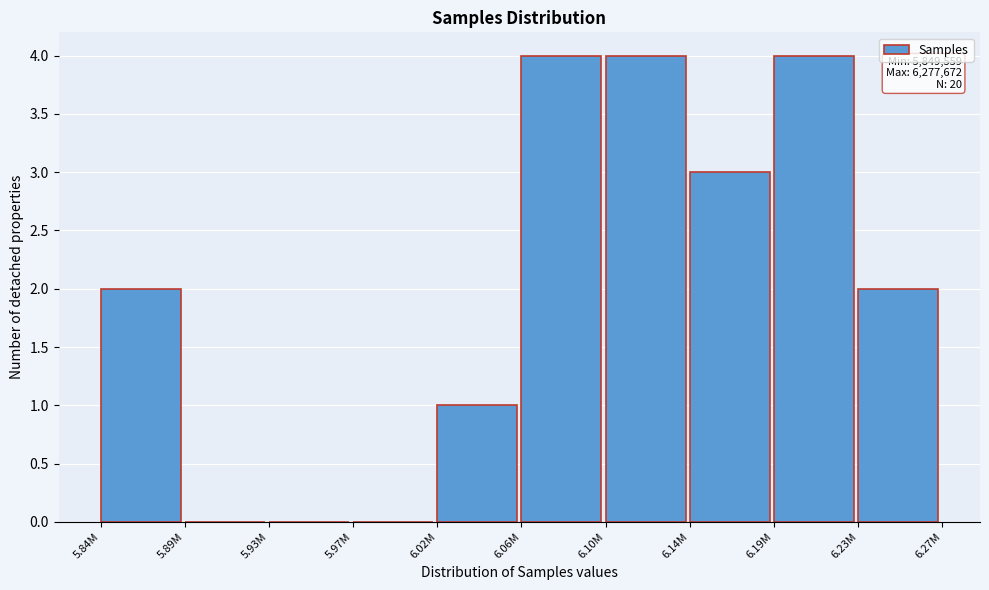

Reading left to right, transcribe all the data shown in this chart.

5.84M=2	5.89M=0	5.93M=0	5.97M=0	6.02M=1	6.06M=4	6.10M=4	6.14M=3	6.19M=4	6.23M=2